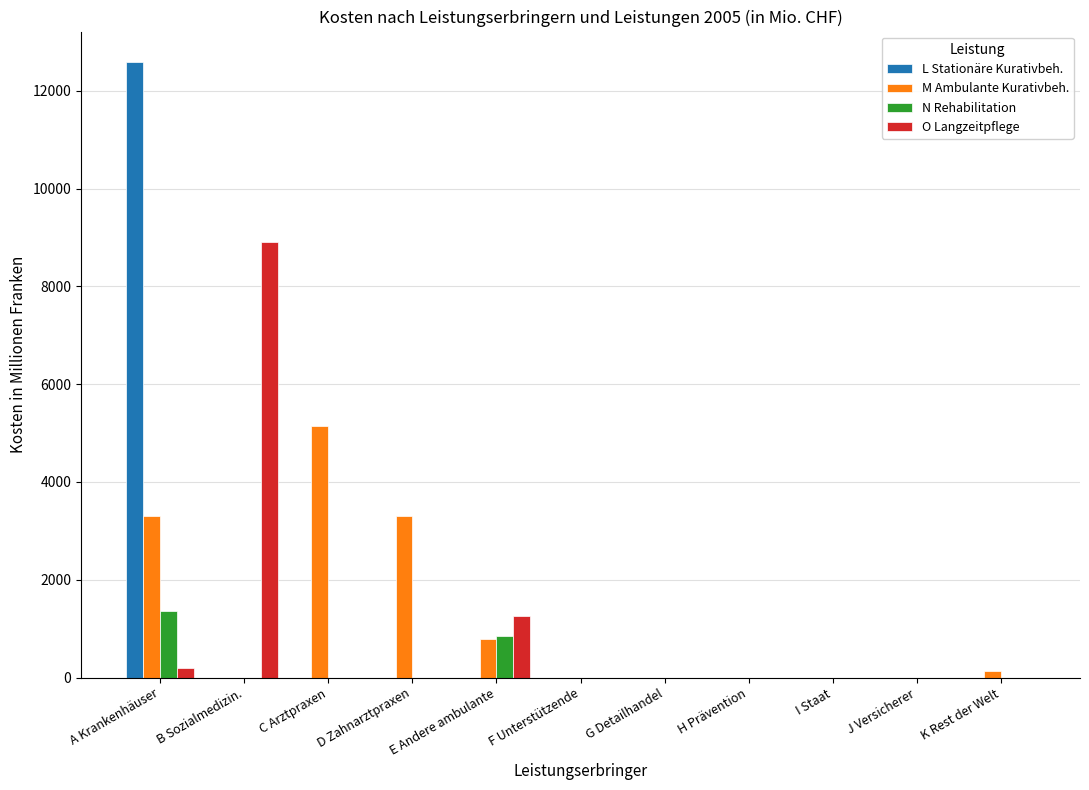

Is it true that N Rehabilitation equals 797.9 at G Detailhandel?

False